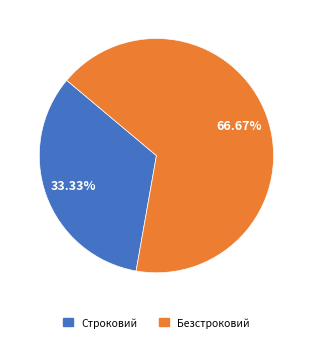

What percentage is the Строковий slice, to the nearest percent?

33%